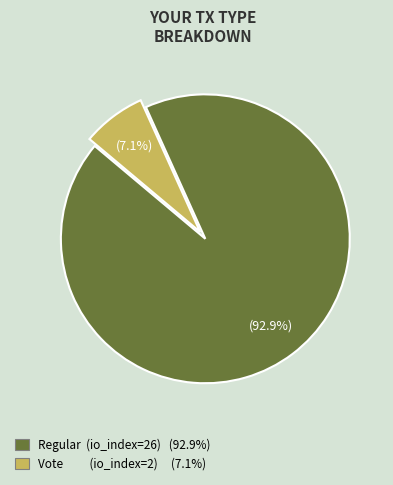

Which category has the smallest portion of the pie?

Vote (io_index=2)